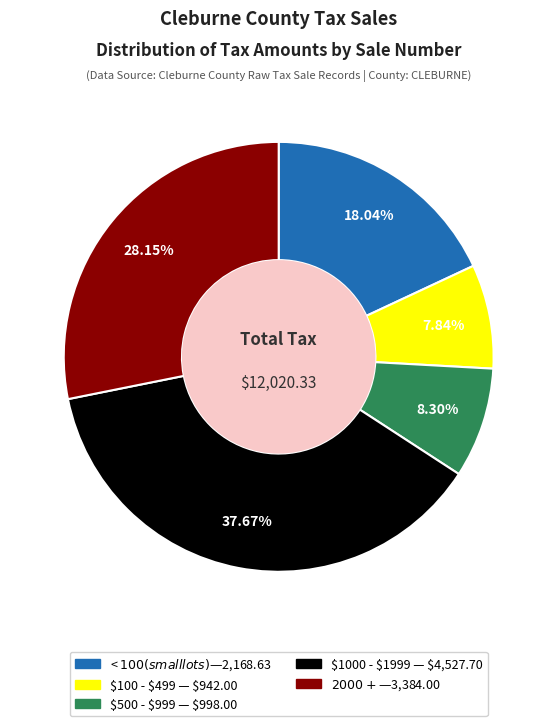

How many segments does this pie chart have?

5